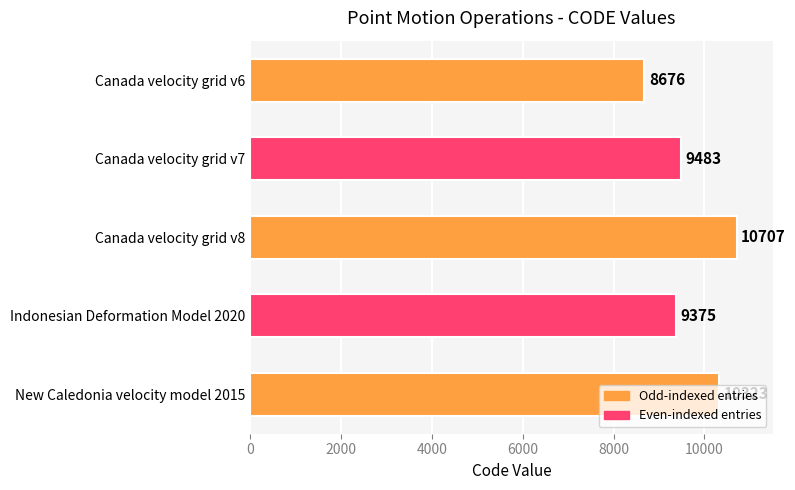

The value at Canada velocity grid v8 is 6148. True or false?

False